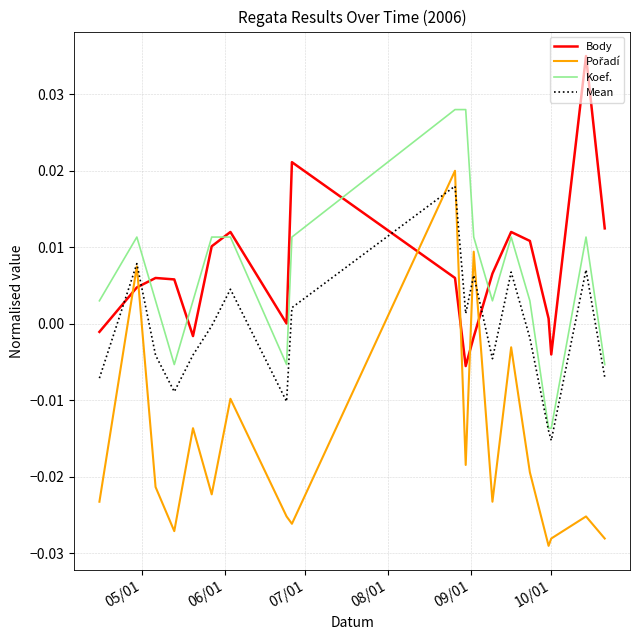

How many lines are shown in the chart?

4